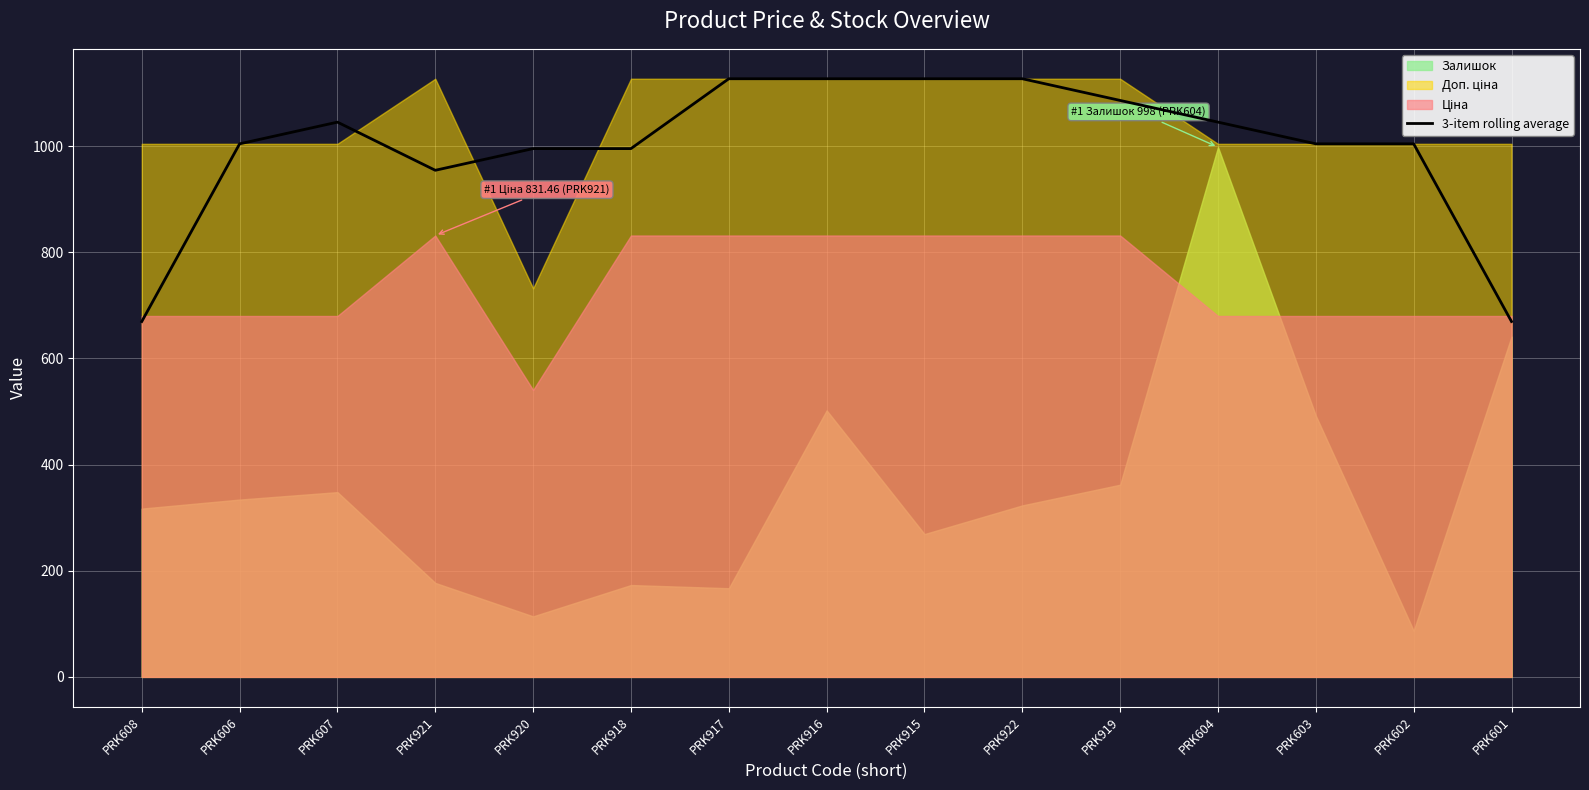

The chart shows a value of 1004.1 at PRK606. True or false?

True